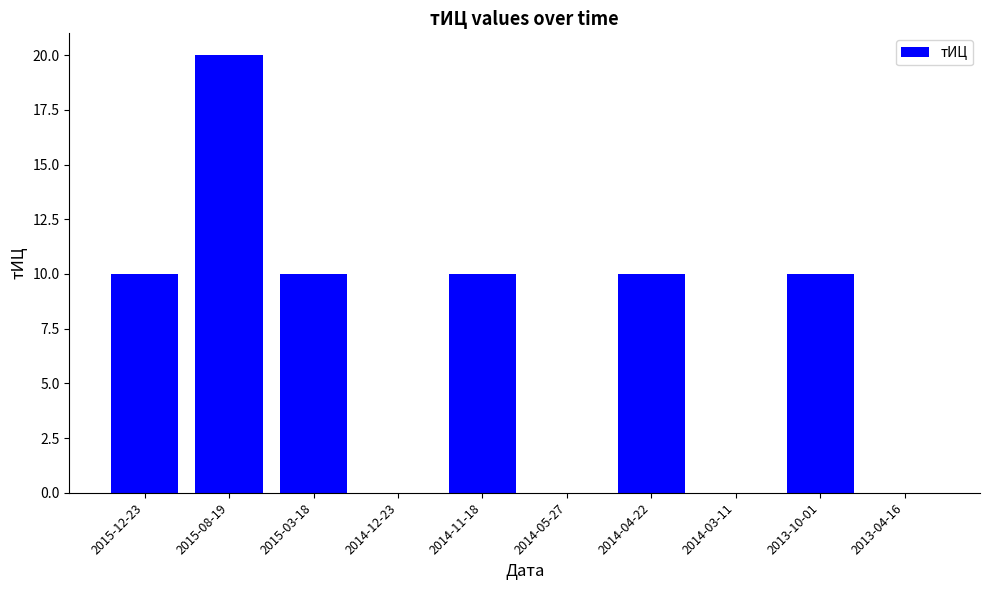

Reading left to right, transcribe all the data shown in this chart.

2015-12-23=10	2015-08-19=20	2015-03-18=10	2014-12-23=0	2014-11-18=10	2014-05-27=0	2014-04-22=10	2014-03-11=0	2013-10-01=10	2013-04-16=0